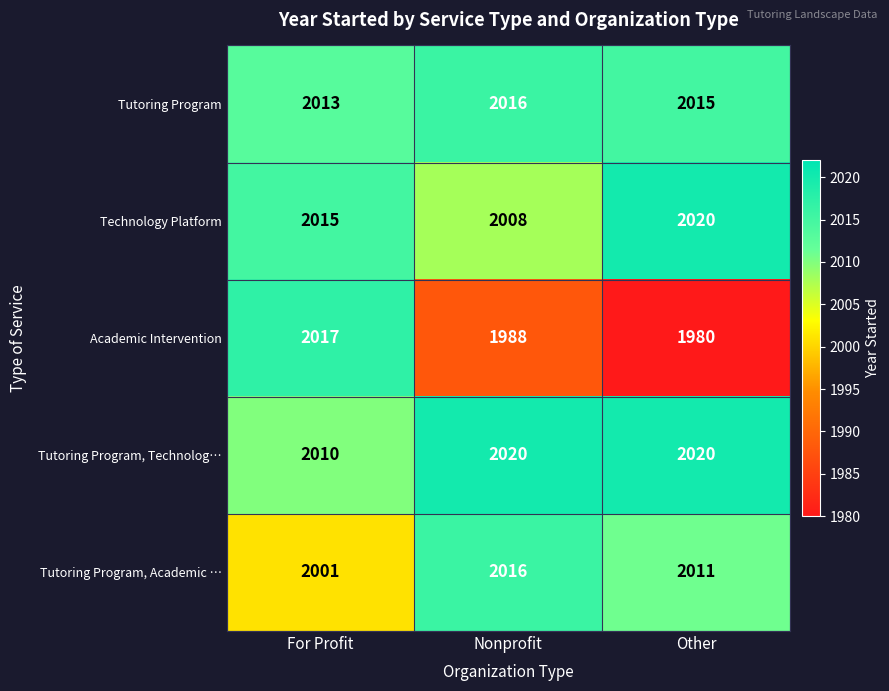

What is the highest value of the Tutoring Program, Technolog… series?

2020